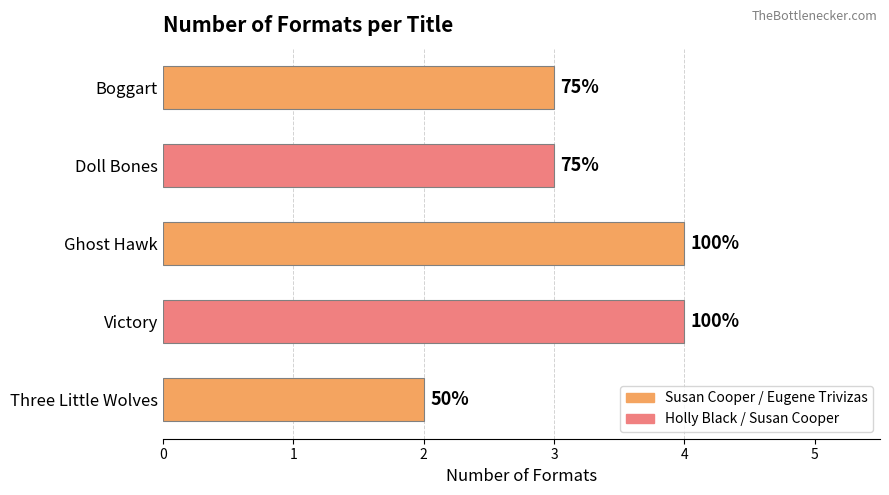

Does the chart contain any negative values?

No